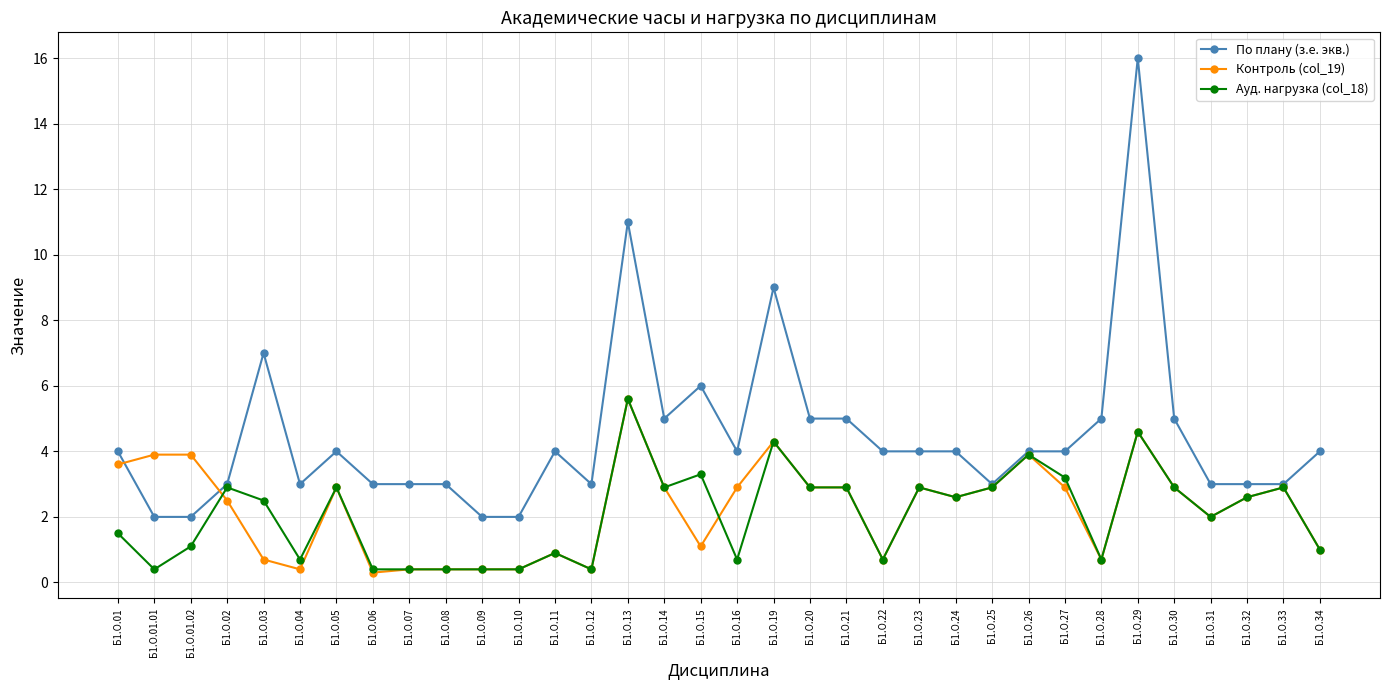

Does the chart have visible grid lines?

Yes